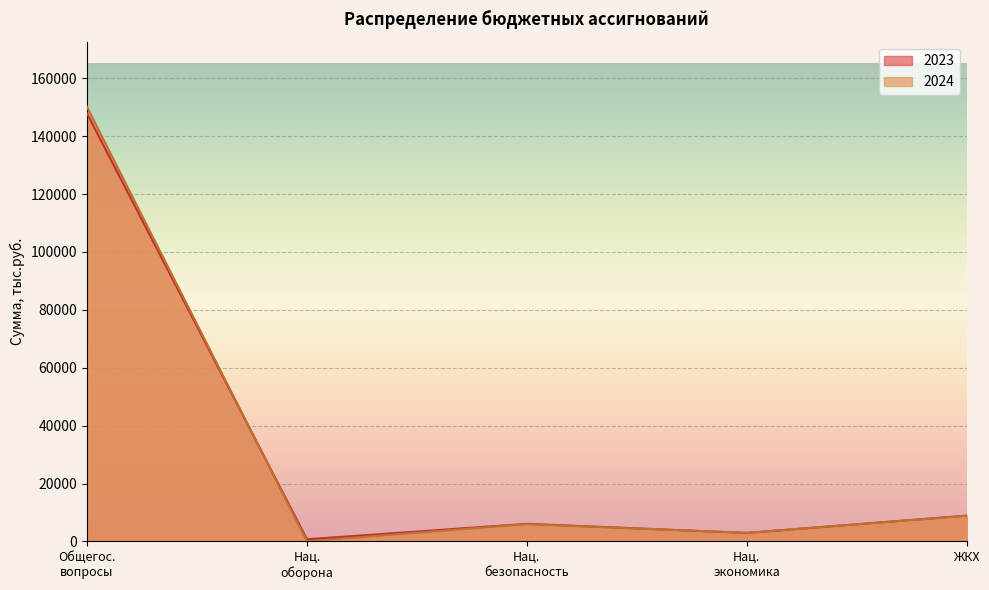

Reading left to right, extract all data points from this chart.

2023: 147832.4	754.0	6086.3	2940.7	8927.8
2024: 150057.5	44.0	5980.3	2973.3	8866.7